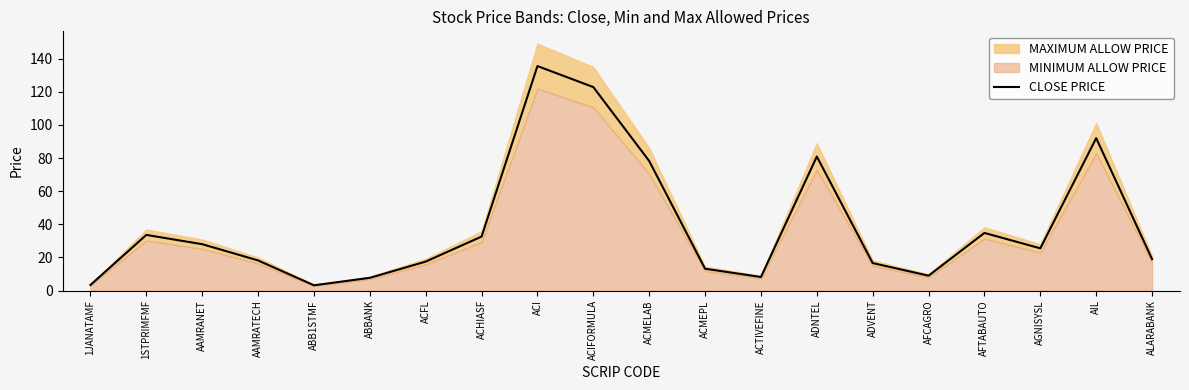

What is the change in value from AFTABAUTO to ALARABANK?

-15.8